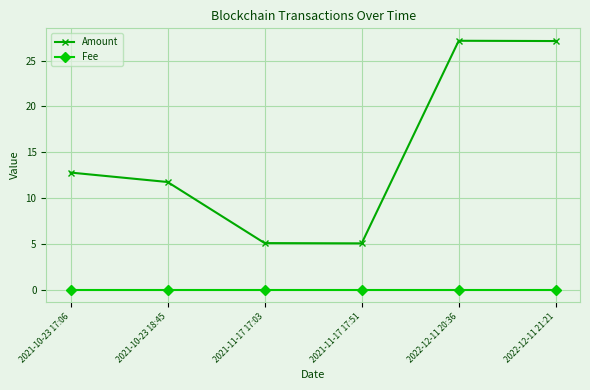

What is the label of the 6th point from the right?

2021-10-23 17:06